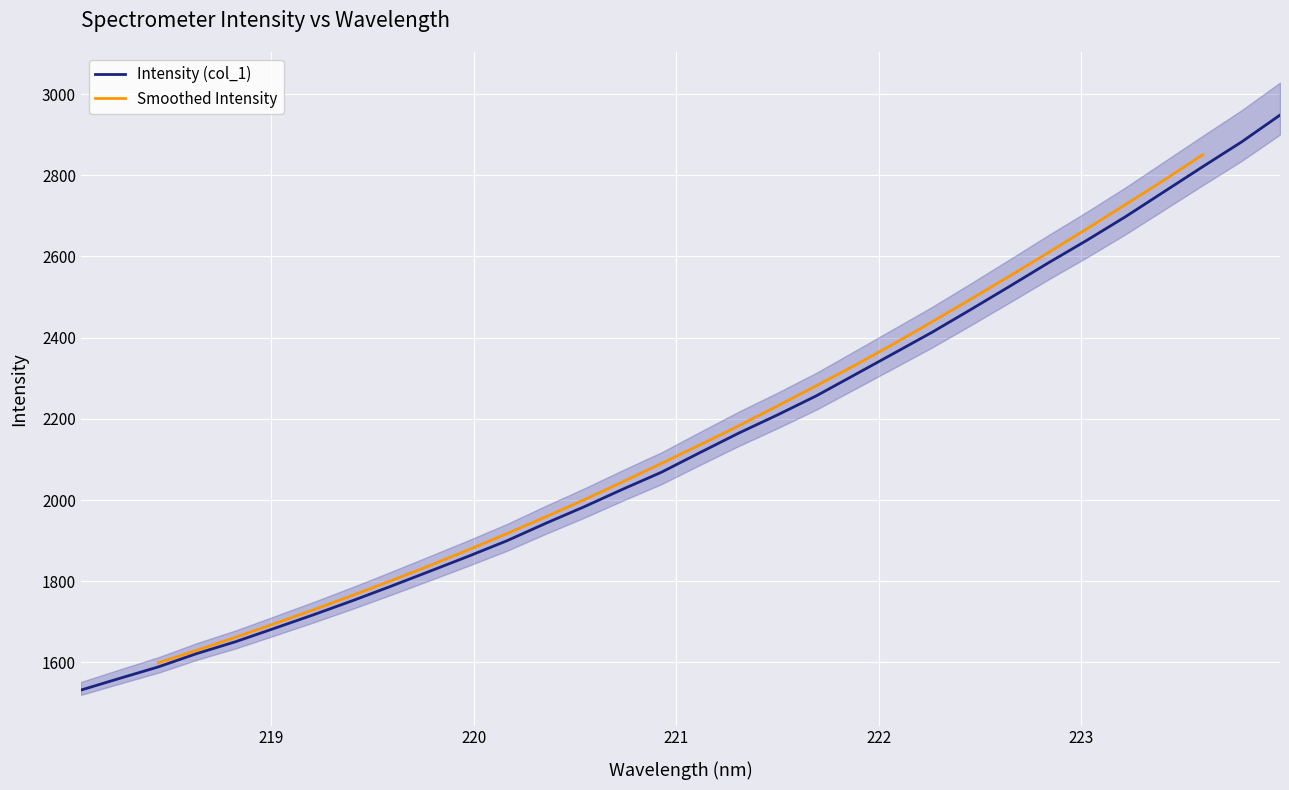

What is the maximum value shown in the chart?

2948.3